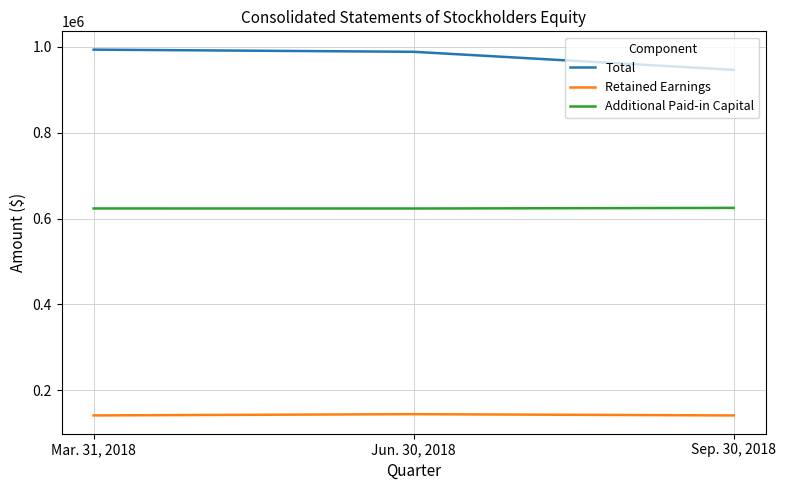

Which series has the largest total across all categories?

Total